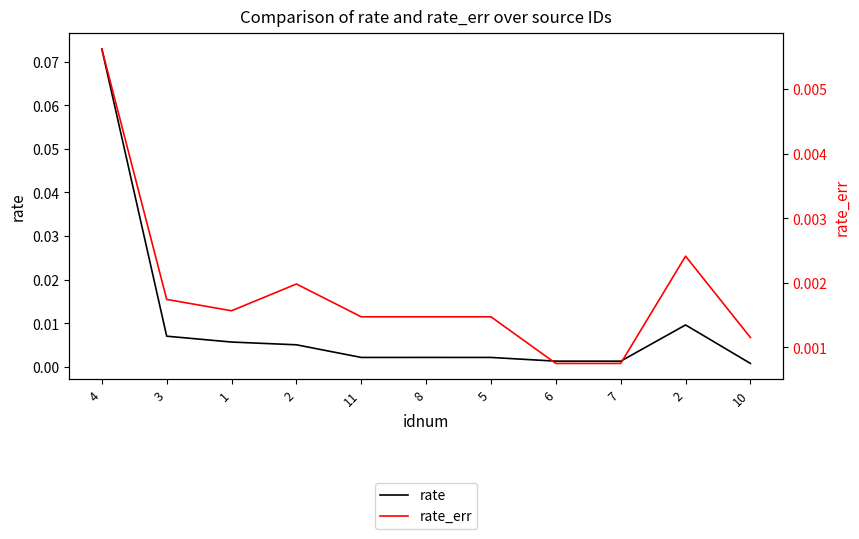

Which series has the widest spread of values?

rate